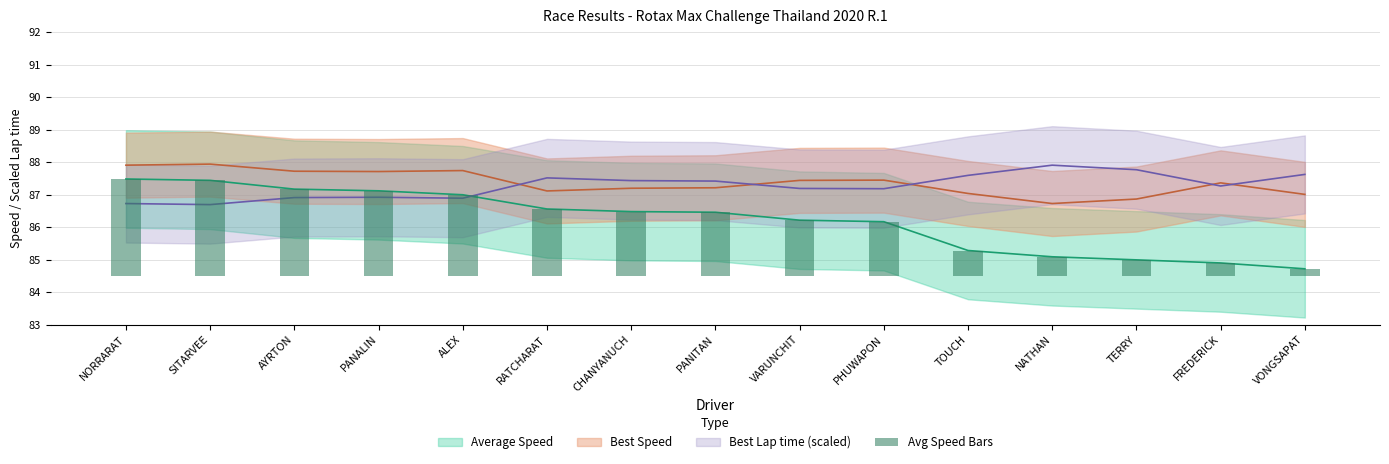

Where does the data first go above 1?

NORRARAT